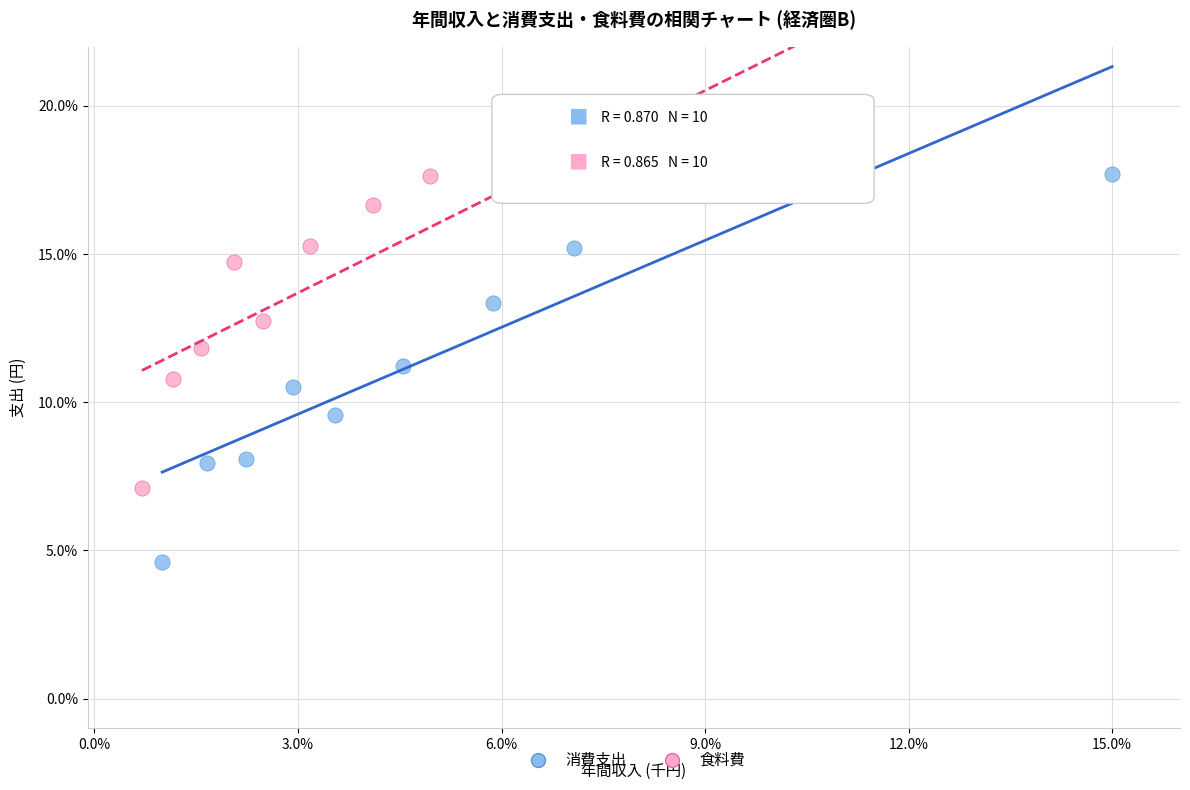

What are all the series names shown in the legend?

消費支出, 食料費